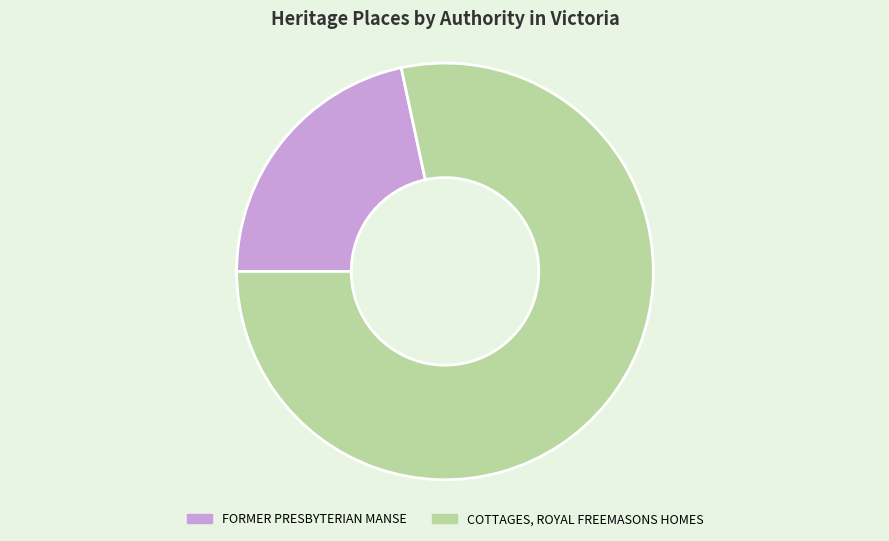

Which slice is the smallest?

FORMER PRESBYTERIAN MANSE